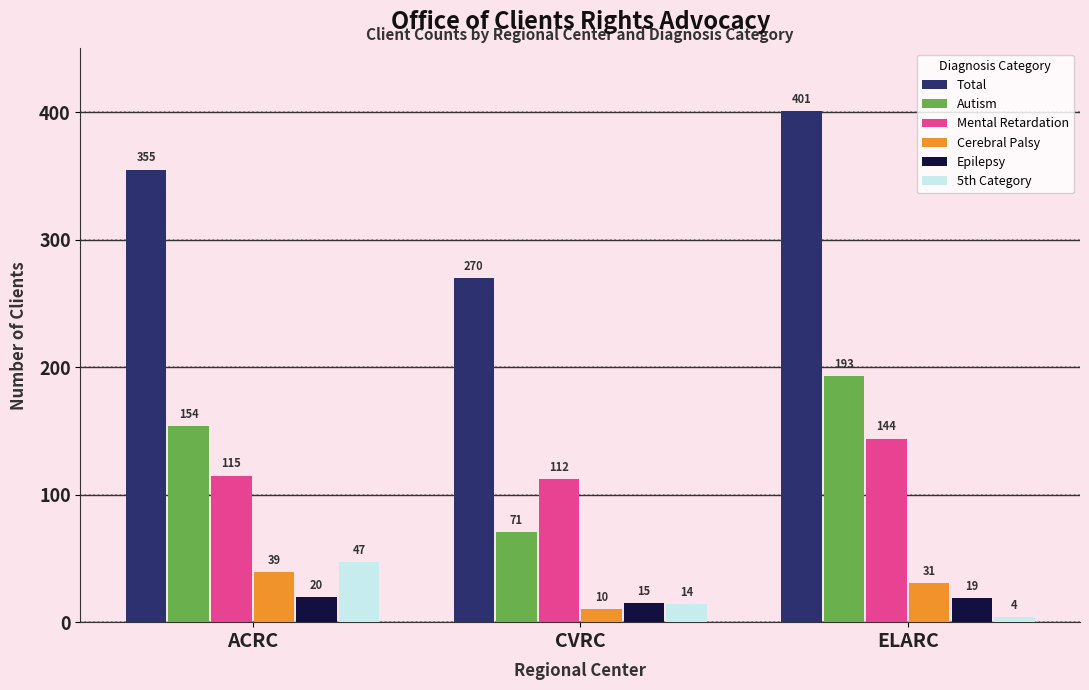

Which series changed the most between ACRC and ELARC?

Total